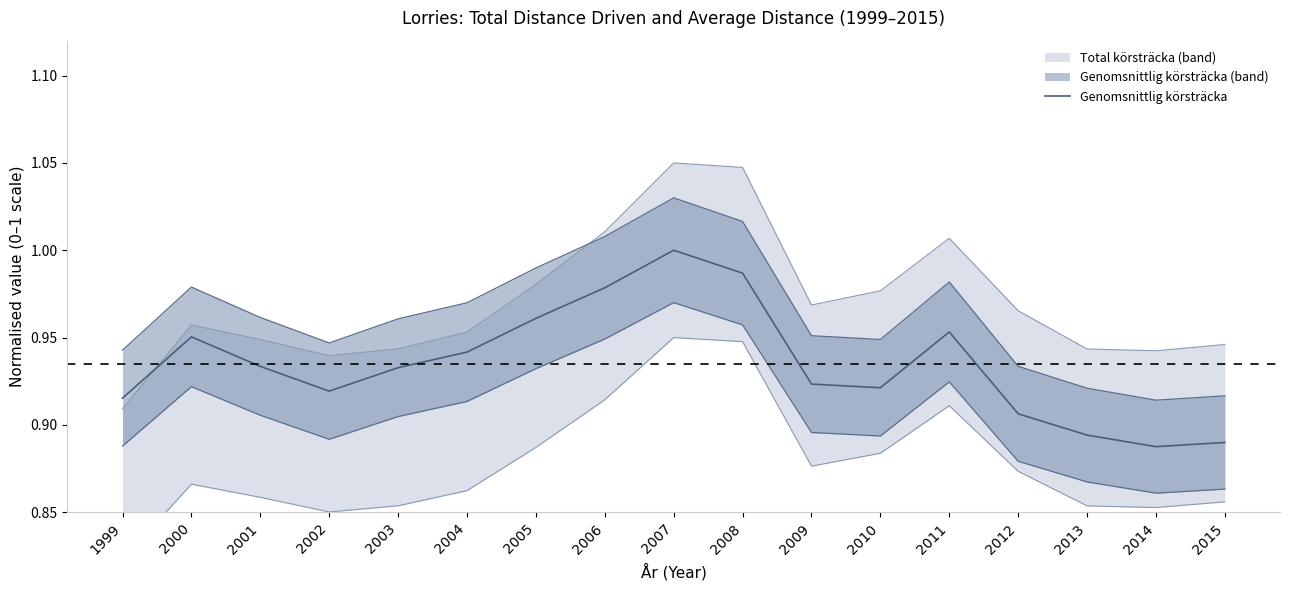

Rank the categories by value from highest to lowest.

2007, 2008, 2006, 2005, 2011, 2000, 2004, 2001, 2003, 2009, 2010, 2002, 1999, 2012, 2013, 2015, 2014